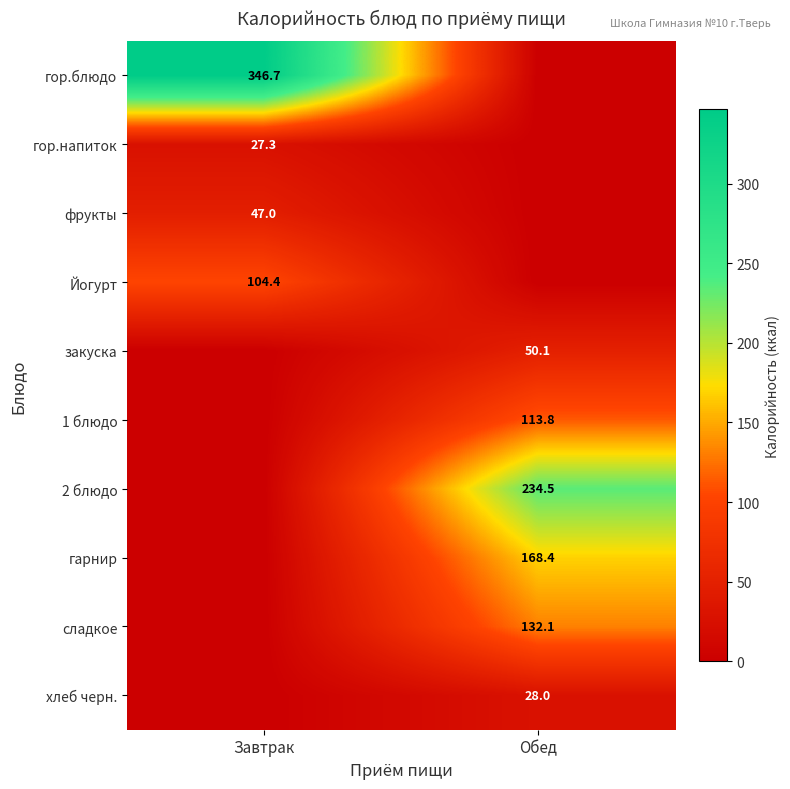

The гор.напиток series shows 27.3 at Завтрак. True or false?

True